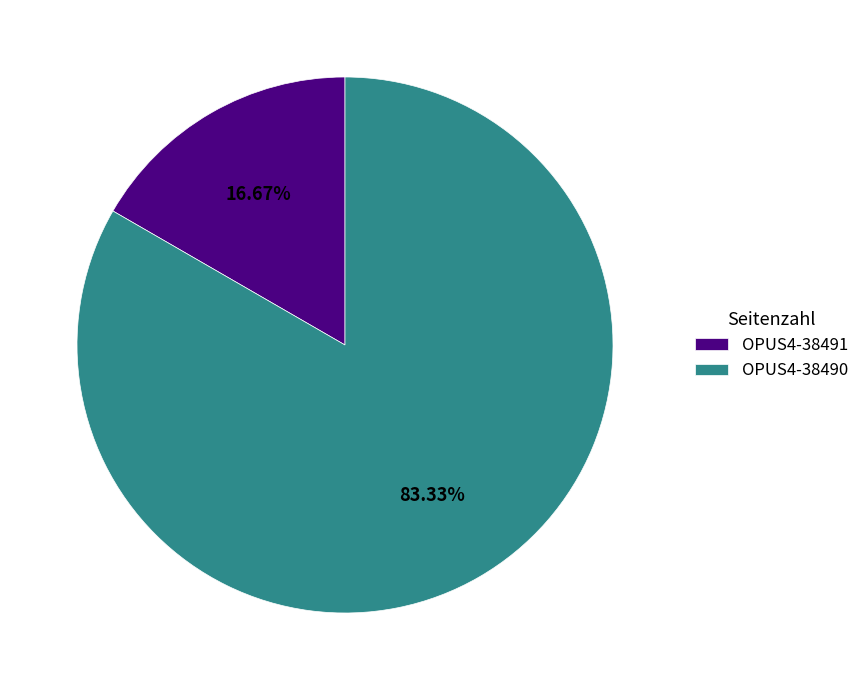

True or false: OPUS4-38490 accounts for 83% of the total.

True